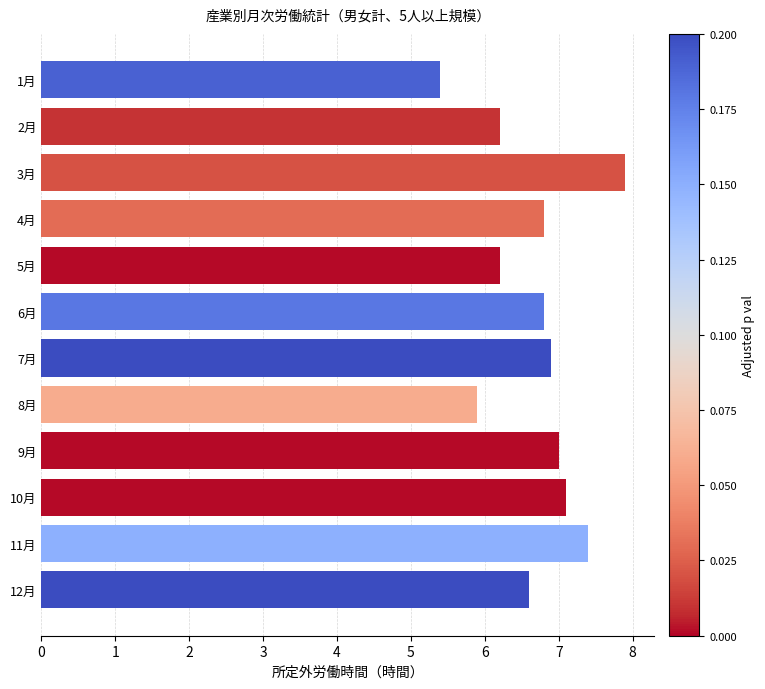

What is the average value?

6.7